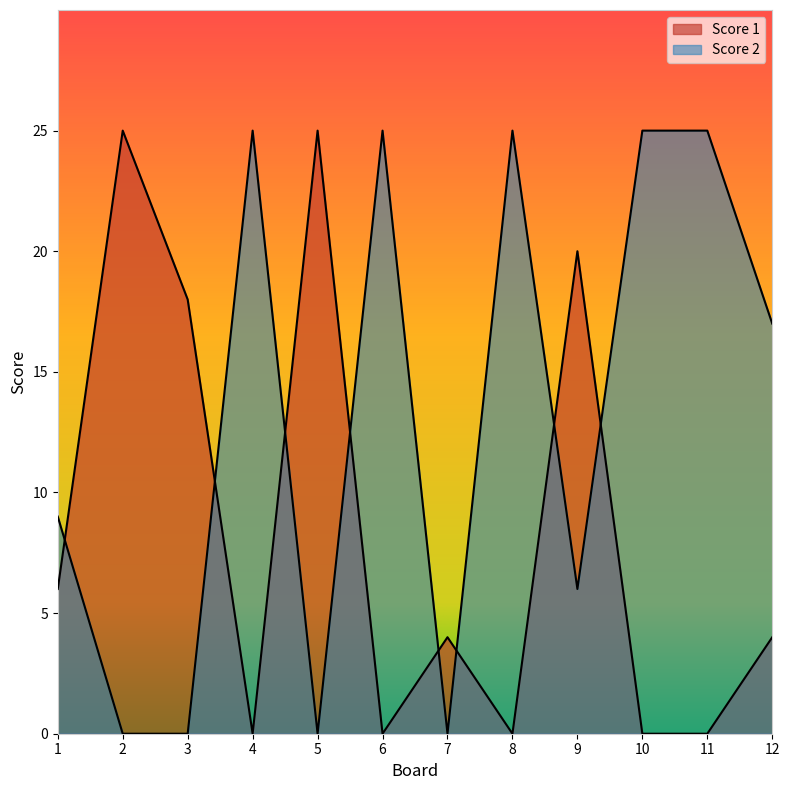

At which category does Score 2 reach its first local valley?

5